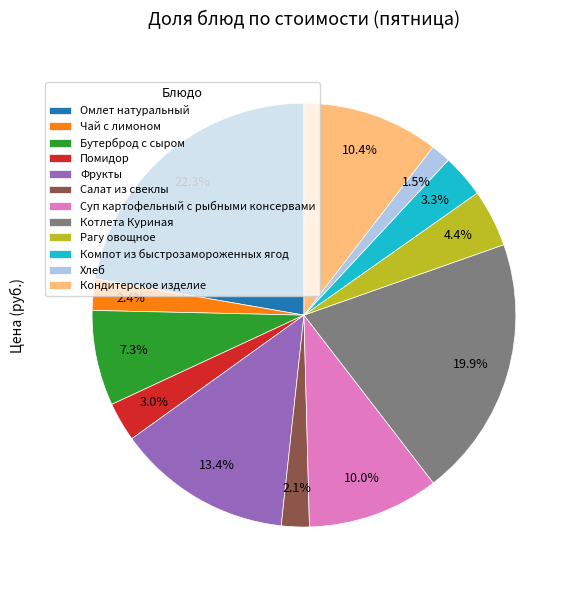

Does Салат из свеклы represent more than half of the total?

No